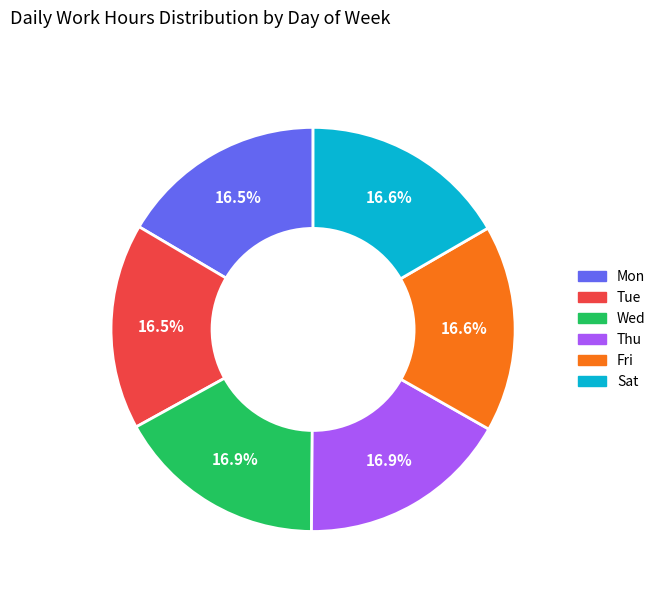

The Sat slice represents 17% of the pie. True or false?

True